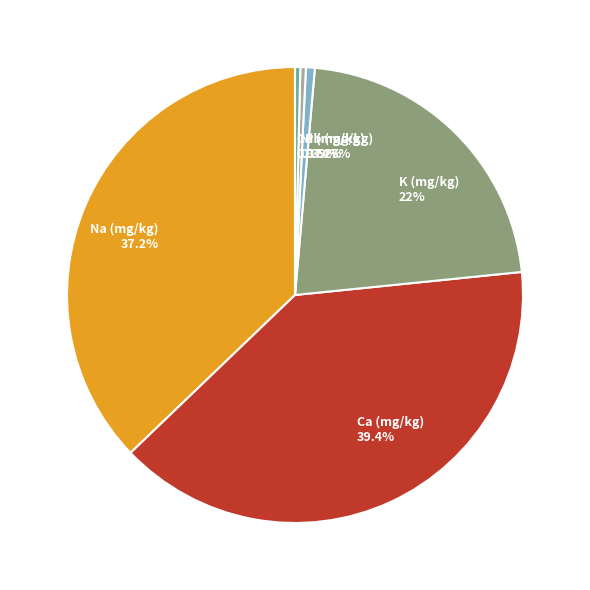

Does any single category account for the majority?

No